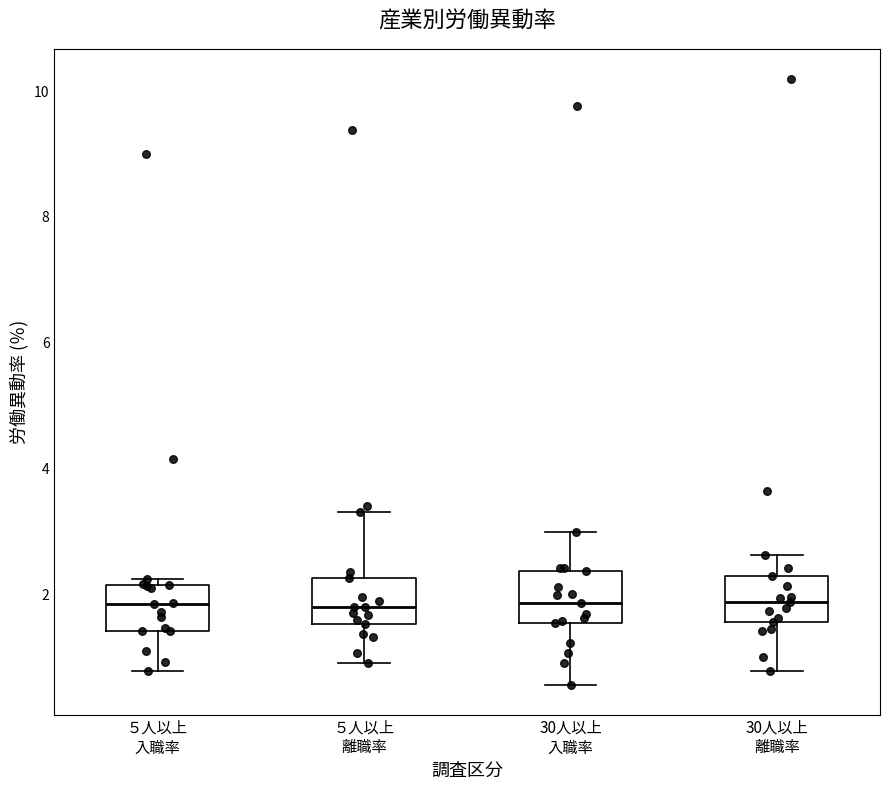

Where is the upper edge of the box for 30人以上 離職率 on the y-axis? The values are not printed on the chart, so give them approximately, as read against the axis.

2.2